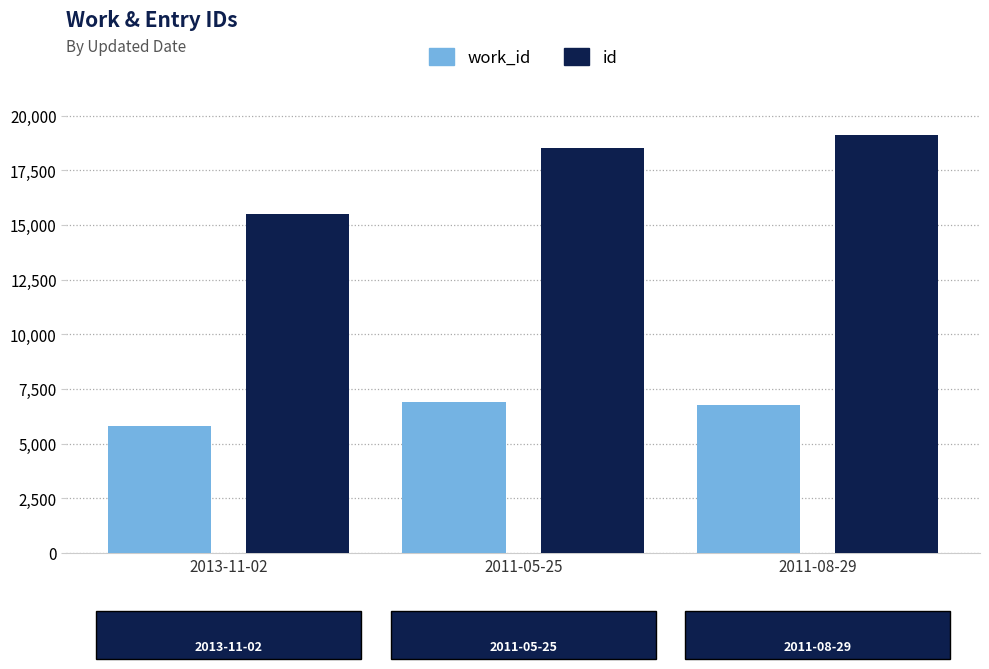

What are all the series names shown in the legend?

work_id, id